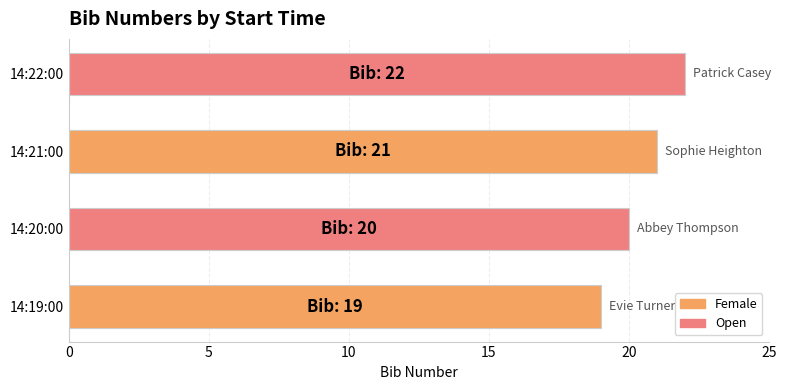

True or false: the data shows 34 at 14:20:00.

False